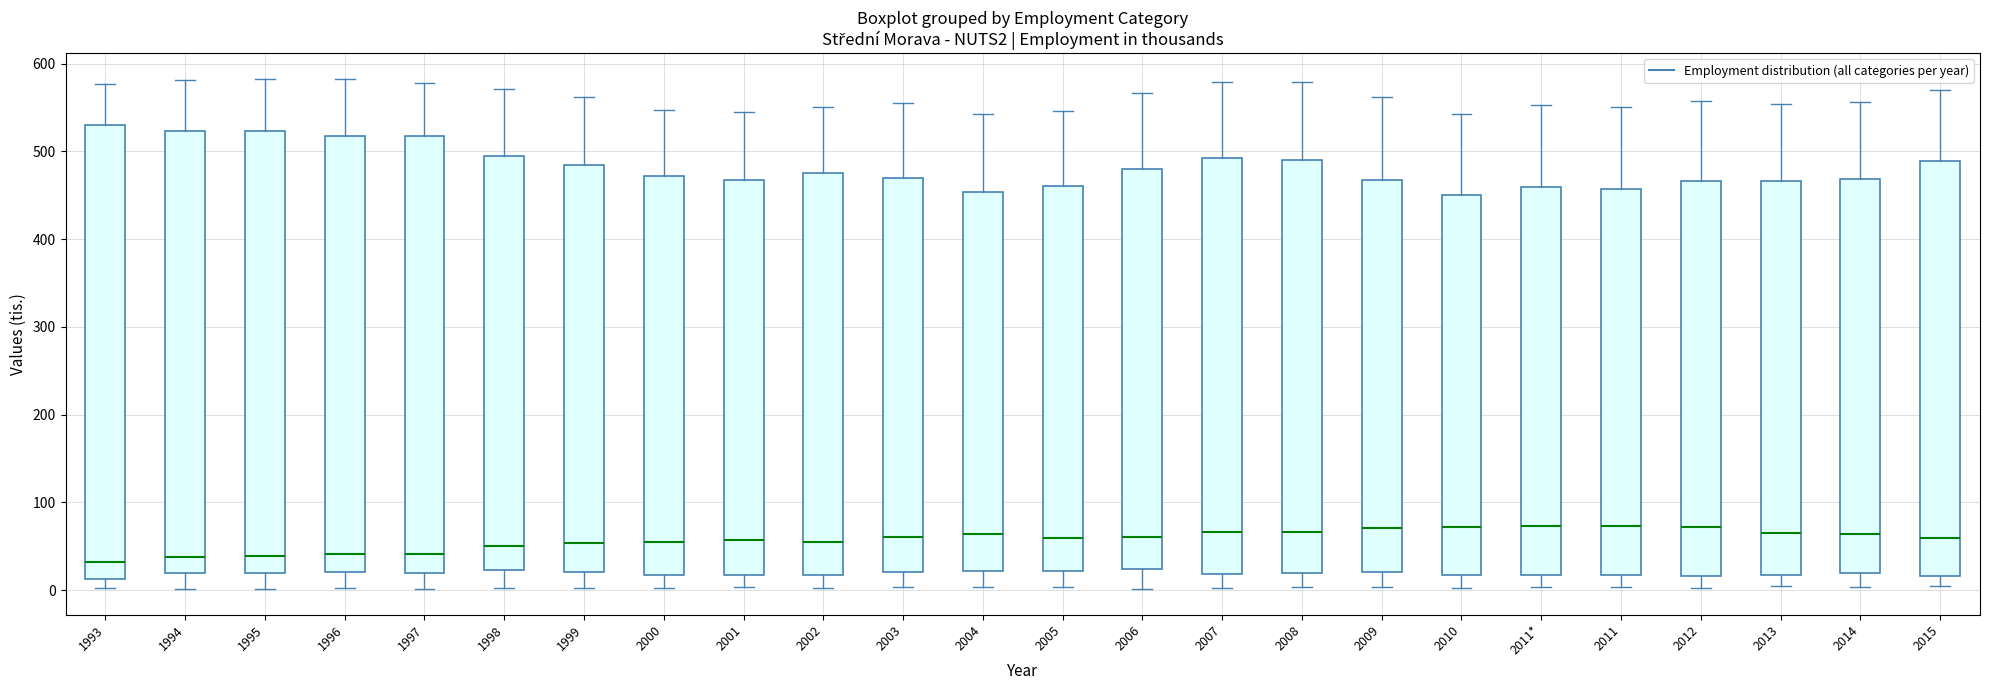

Reading left to right, read every box against the y-axis: the position of its median line, the range the box covers, and the ends of its whiskers. The values are not printed on the chart, so give them approximately, as read against the axis.

1993: median 30, box 10 to 530, whiskers 0 to 580
1994: median 40, box 20 to 520, whiskers 0 to 580
1995: median 40, box 20 to 520, whiskers 0 to 580
1996: median 40, box 20 to 520, whiskers 0 to 580
1997: median 40, box 20 to 520, whiskers 0 to 580
1998: median 50, box 20 to 500, whiskers 0 to 570
1999: median 50, box 20 to 480, whiskers 0 to 560
2000: median 60, box 20 to 470, whiskers 0 to 550
2001: median 60, box 20 to 470, whiskers 0 to 540
2002: median 50, box 20 to 480, whiskers 0 to 550
2003: median 60, box 20 to 470, whiskers 0 to 550
2004: median 60, box 20 to 450, whiskers 0 to 540
2005: median 60, box 20 to 460, whiskers 0 to 550
2006: median 60, box 20 to 480, whiskers 0 to 570
2007: median 70, box 20 to 490, whiskers 0 to 580
2008: median 70, box 20 to 490, whiskers 0 to 580
2009: median 70, box 20 to 470, whiskers 0 to 560
2010: median 70, box 20 to 450, whiskers 0 to 540
2011*: median 70, box 20 to 460, whiskers 0 to 550
2011: median 70, box 20 to 460, whiskers 0 to 550
2012: median 70, box 20 to 470, whiskers 0 to 560
2013: median 70, box 20 to 470, whiskers 0 to 550
2014: median 60, box 20 to 470, whiskers 0 to 560
2015: median 60, box 20 to 490, whiskers 0 to 570